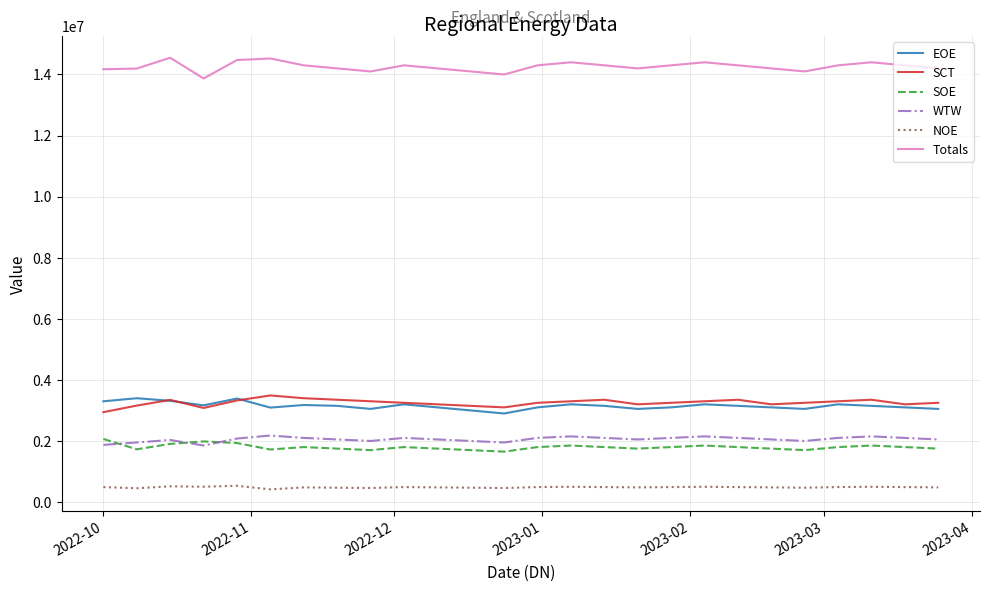

Which series has the largest total across all categories?

Totals